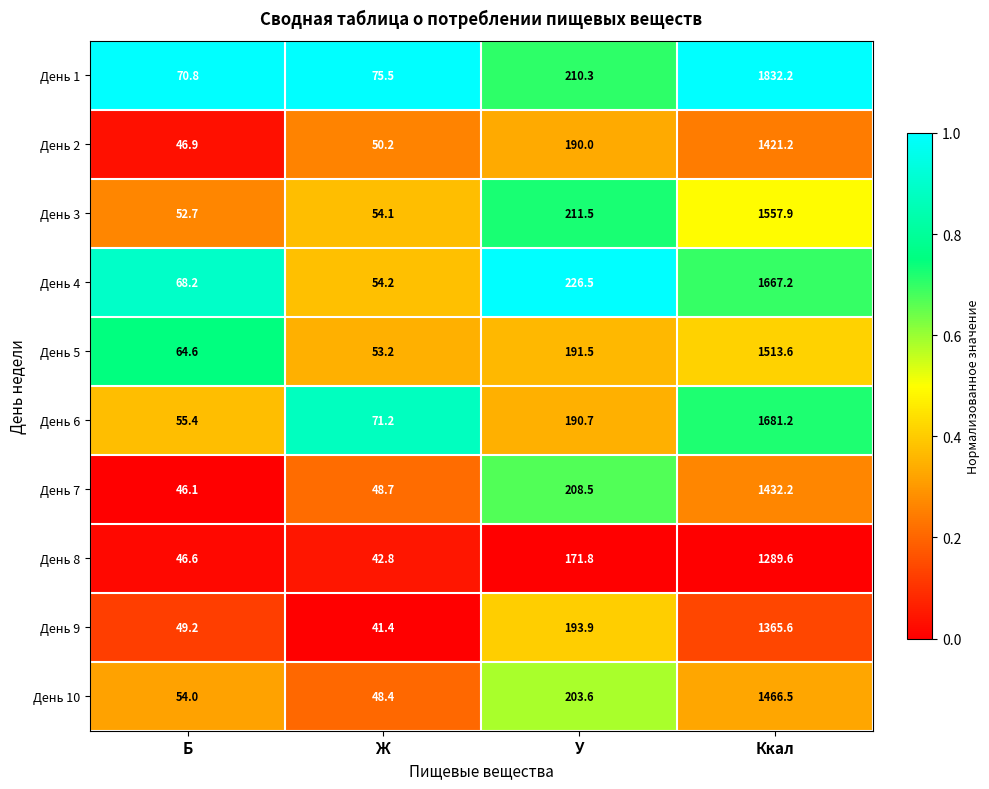

Between Б and Ж, which series saw the biggest shift?

День 6